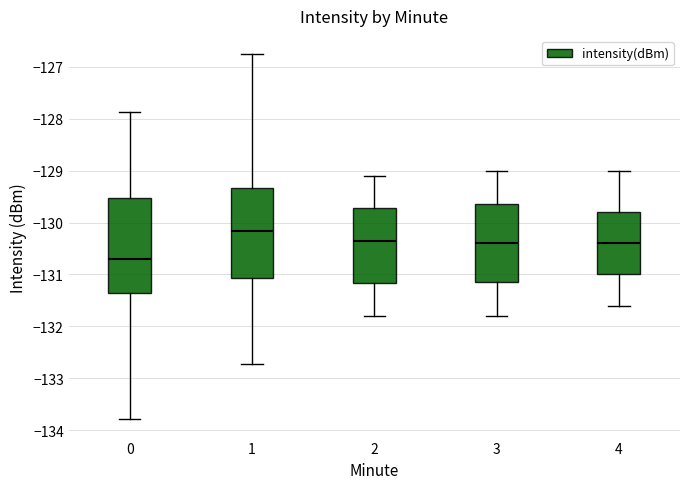

Which box has the highest median line?

1